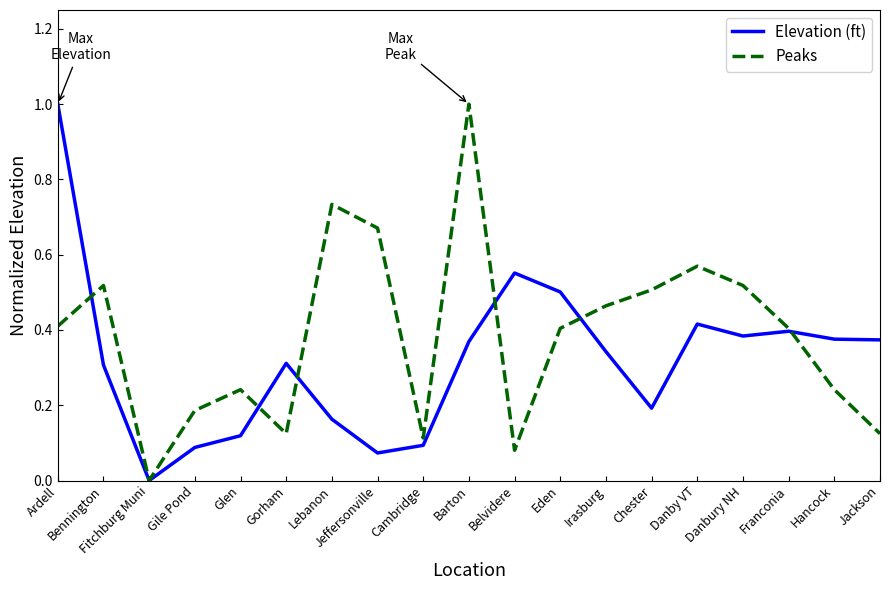

What are all the series names shown in the legend?

Elevation (ft), Peaks